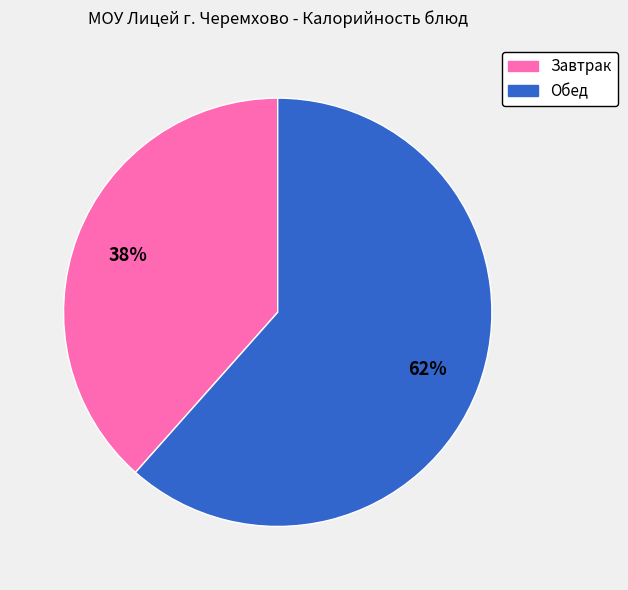

What is the smallest slice in the pie chart?

Завтрак